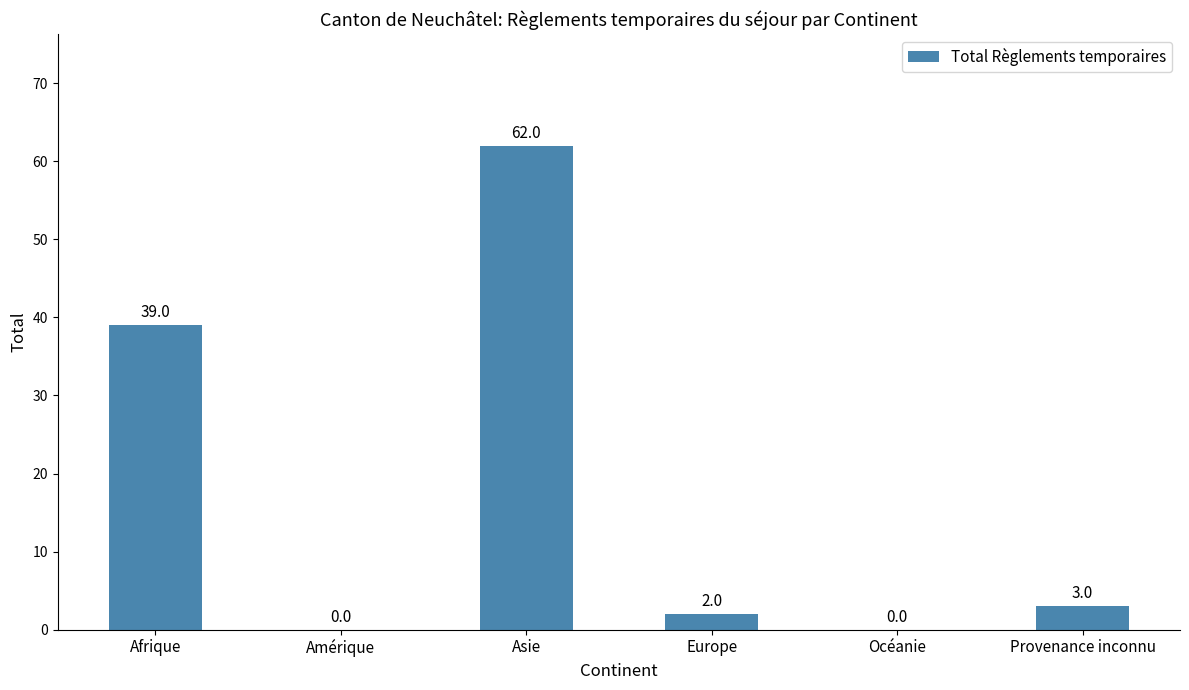

Reading left to right, transcribe all the data shown in this chart.

39	0	62	2	0	3